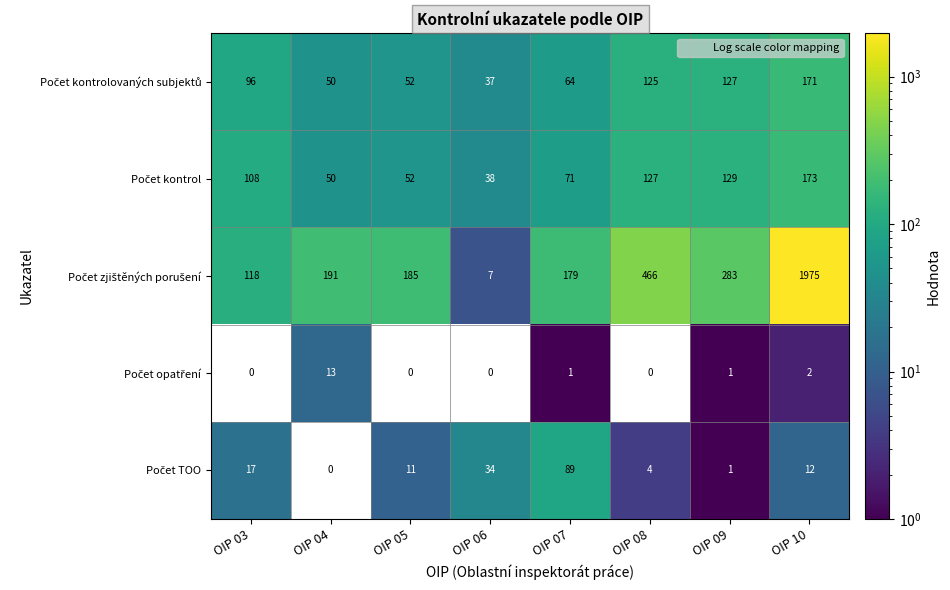

What is the difference between the highest and lowest values at OIP 07?

178